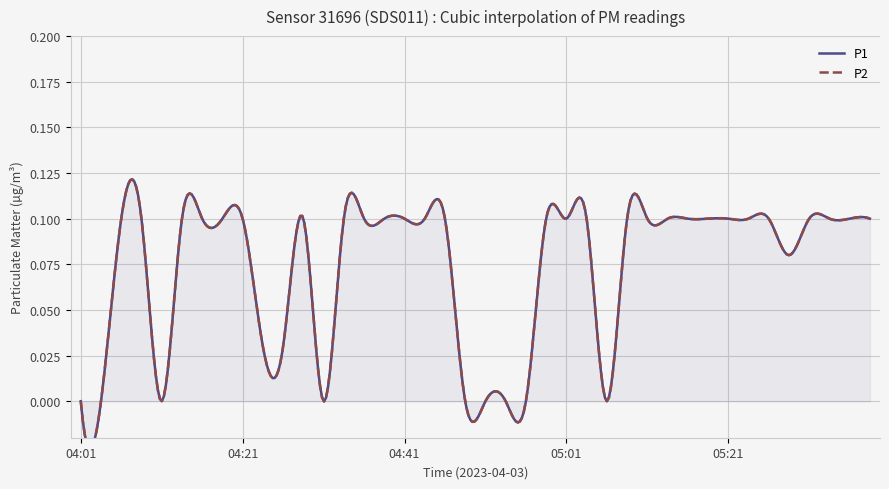

What is the label of the 18th point from the right?

04:56